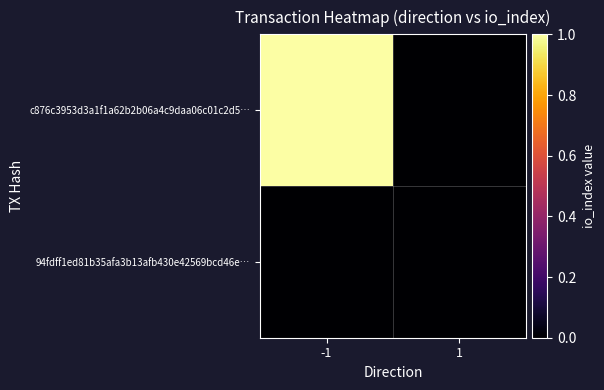

Reading right to left, extract all data points from this chart.

c876c3953d3a1f1a62b2b06a4c9daa06c01c2d5…: 1=0	-1=1
94fdff1ed81b35afa3b13afb430e42569bcd46e…: 1=0	-1=0